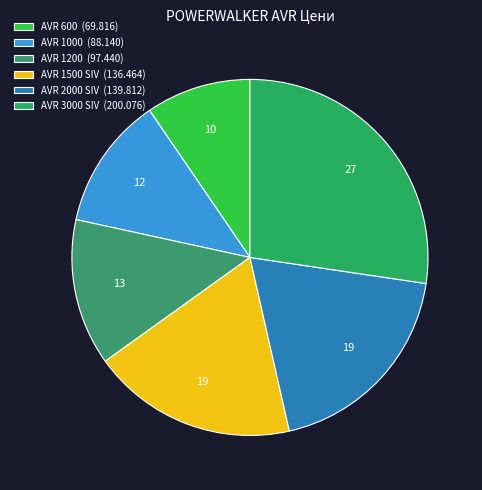

What is the smallest slice in the pie chart?

AVR 600